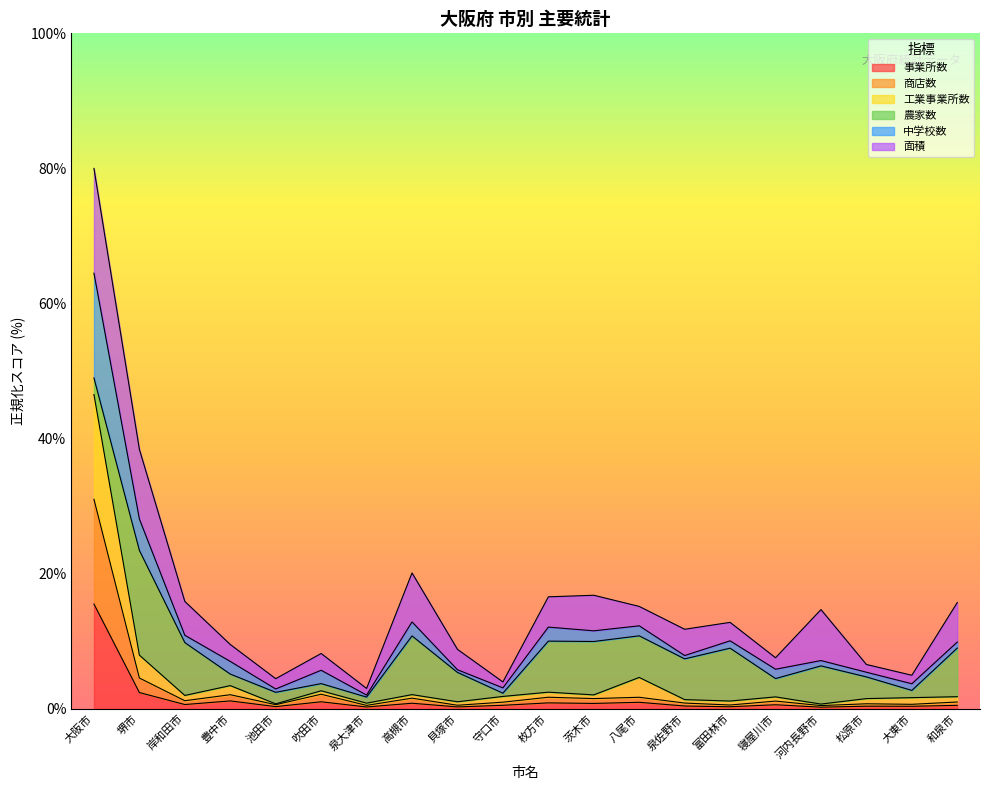

What is the maximum value for 事業所数?

15.5